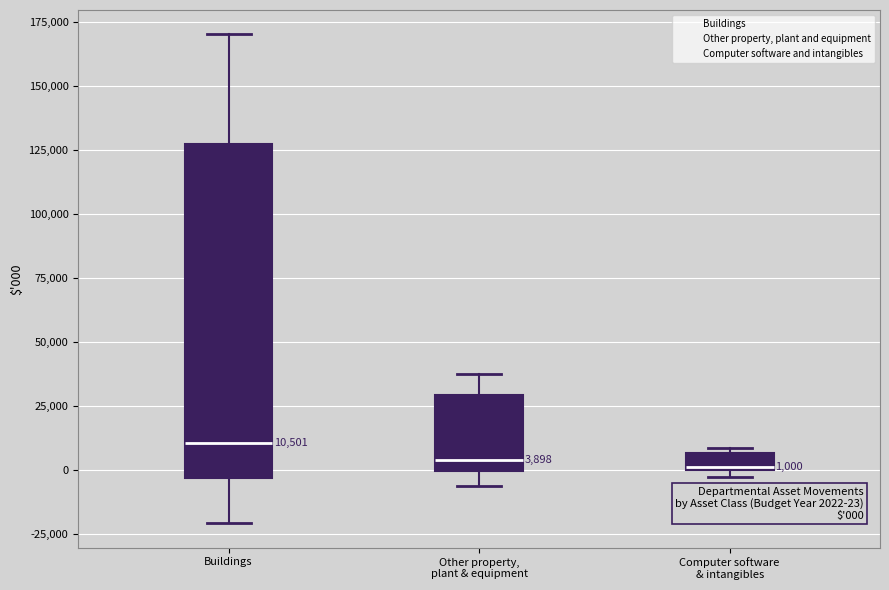

Which box is the tallest, from its lower edge to its upper edge?

Buildings